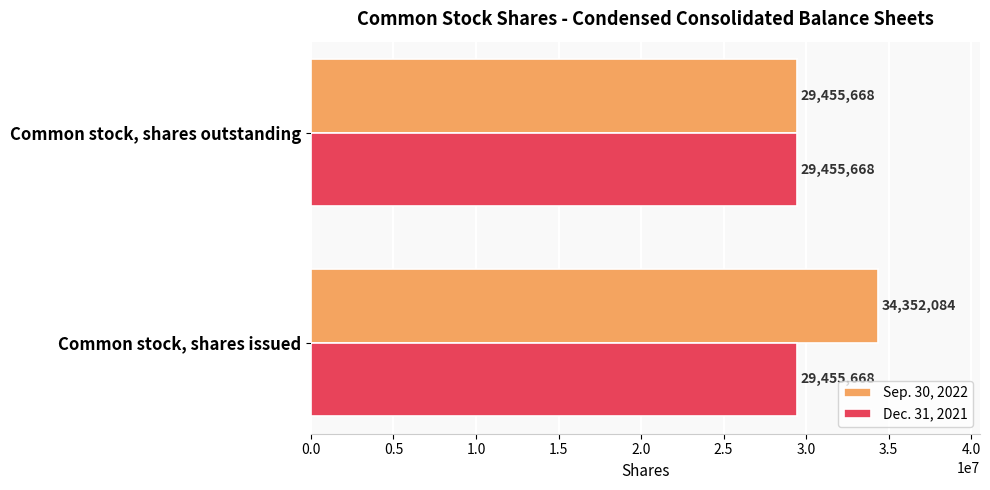

What is the approximate value of Sep. 30, 2022 at Common stock, shares outstanding, to the nearest 10?

29455670